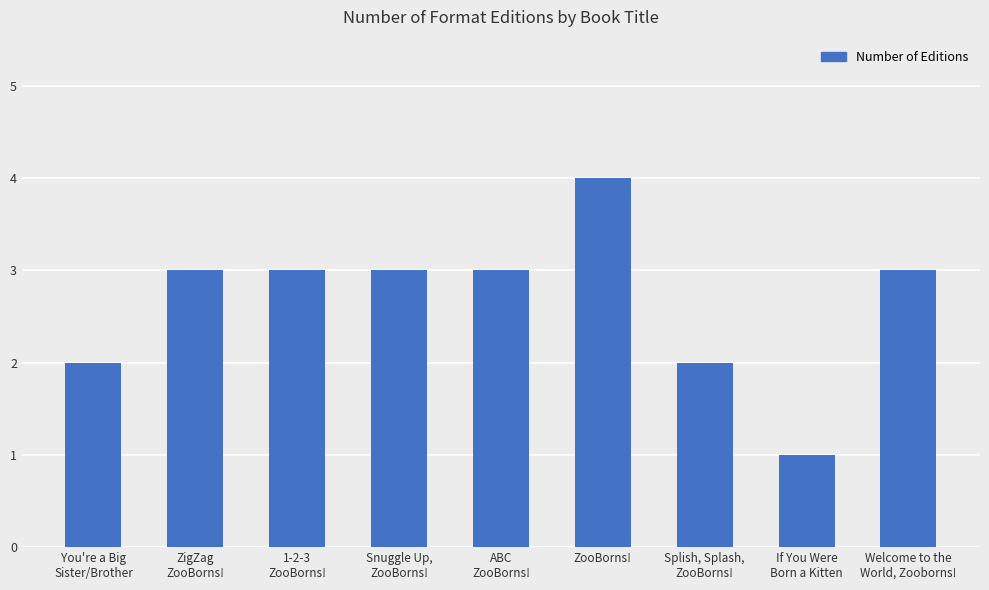

Which category has the highest value across all series?

ZooBorns!